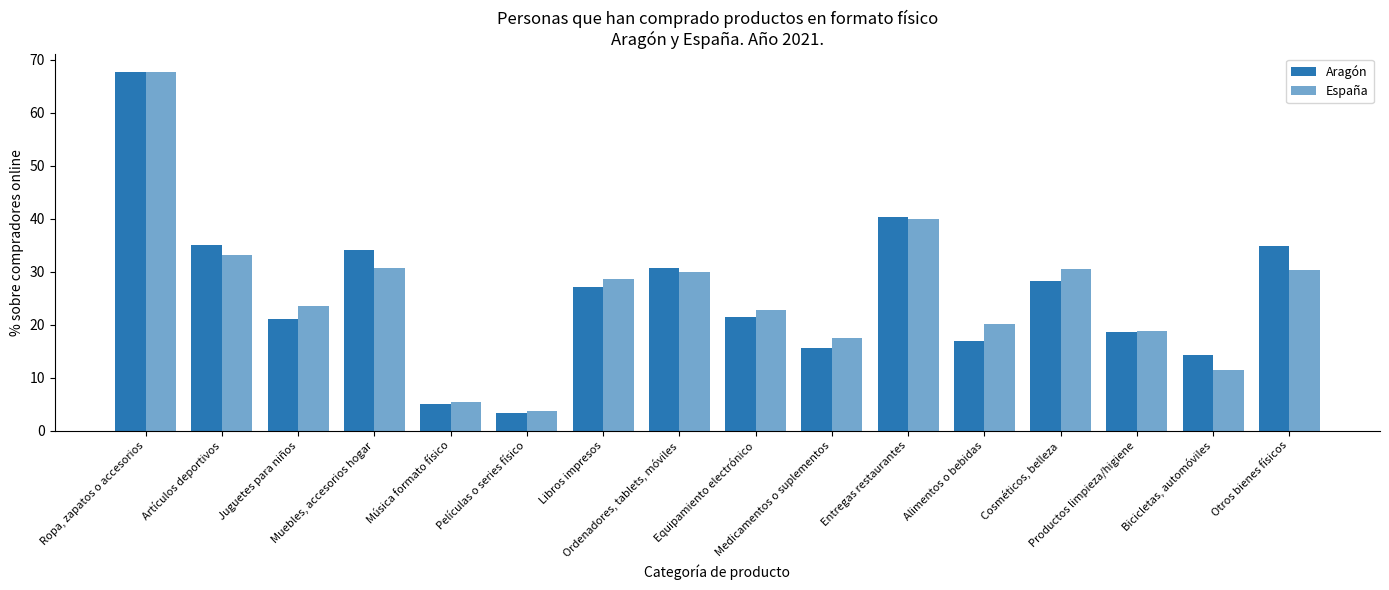

What is the minimum value for Aragón?

3.4